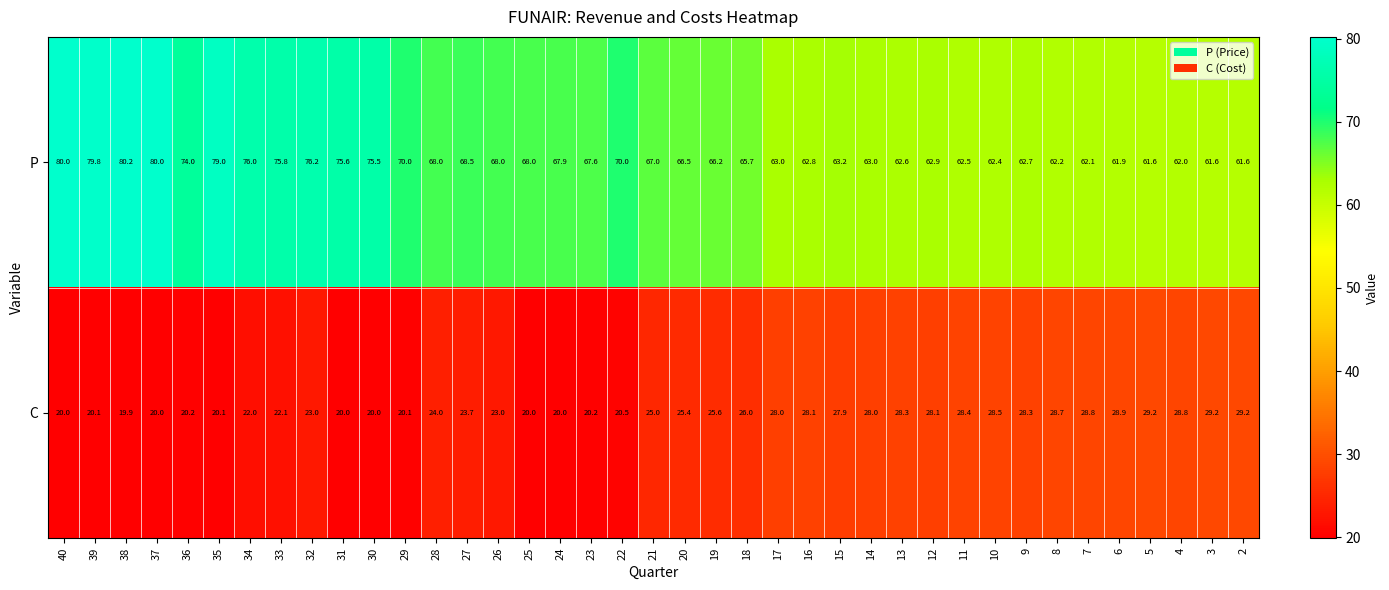

True or false: P has a value of 89.0 at 21.

False